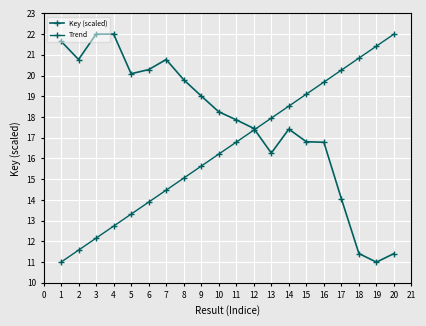

How many data points in Key (scaled) are less than 18?

10